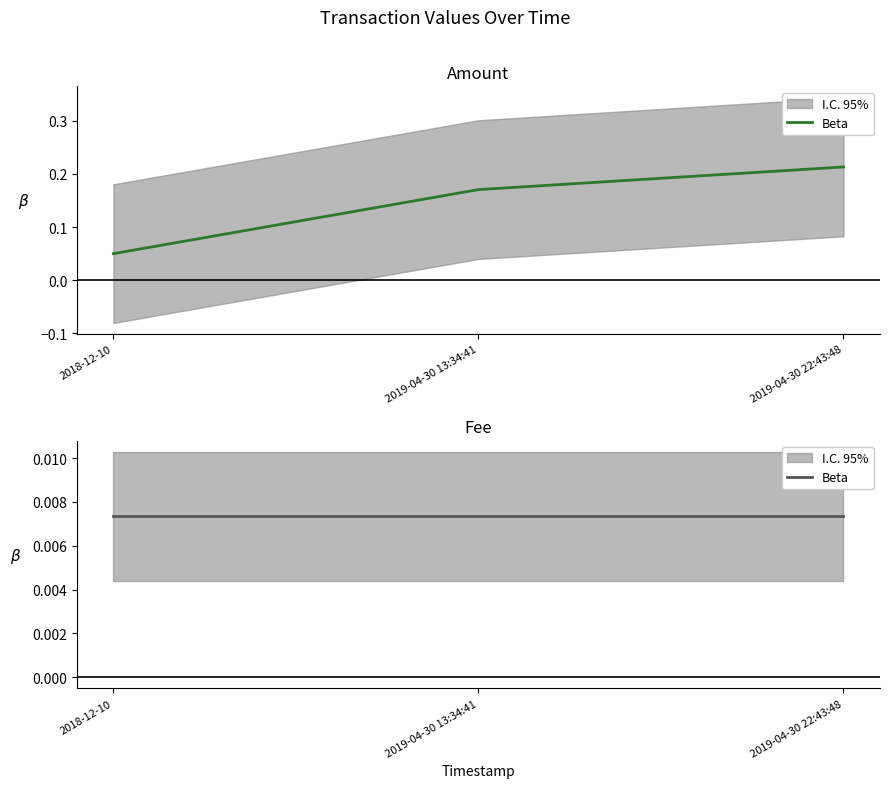

List the labels in order of value, largest first.

2019-04-30 22:43:48, 2019-04-30 13:34:41, 2018-12-10